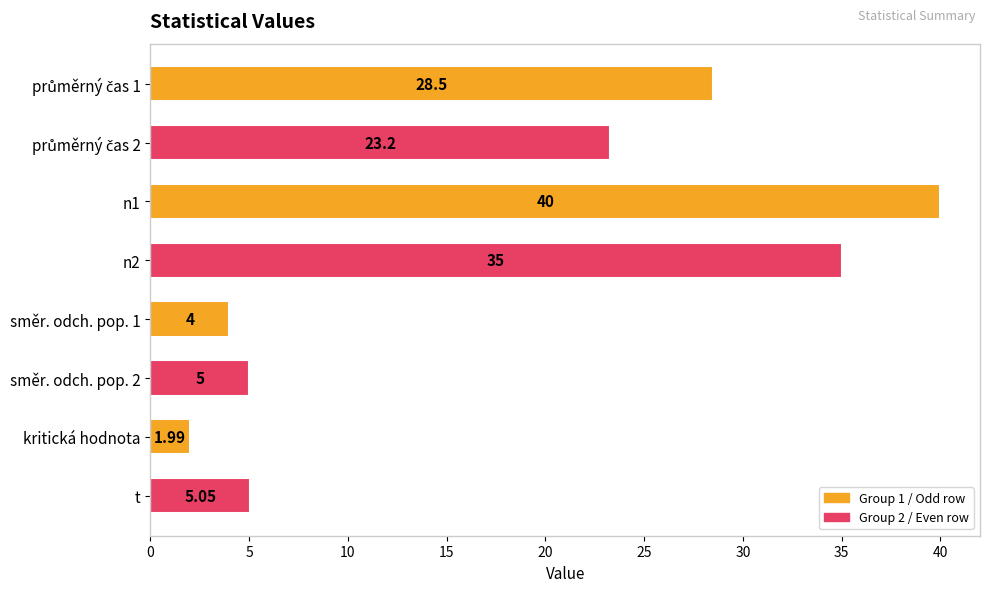

What is the difference between the second highest and minimum values?

33.0